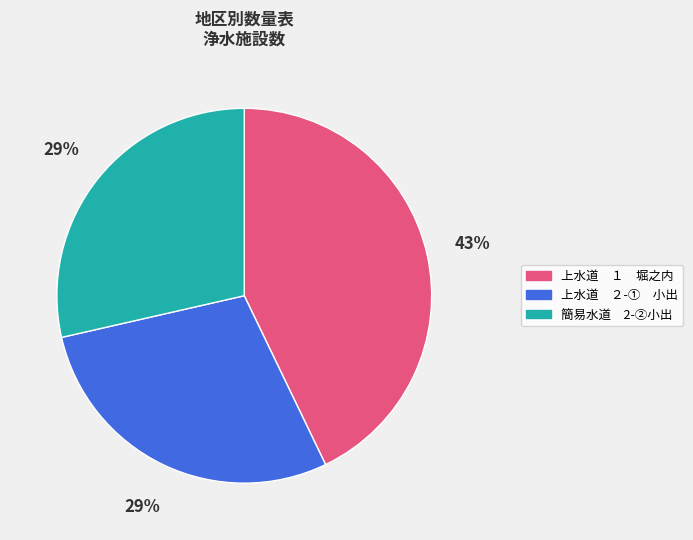

Which slice is the largest?

上水道 １ 堀之内